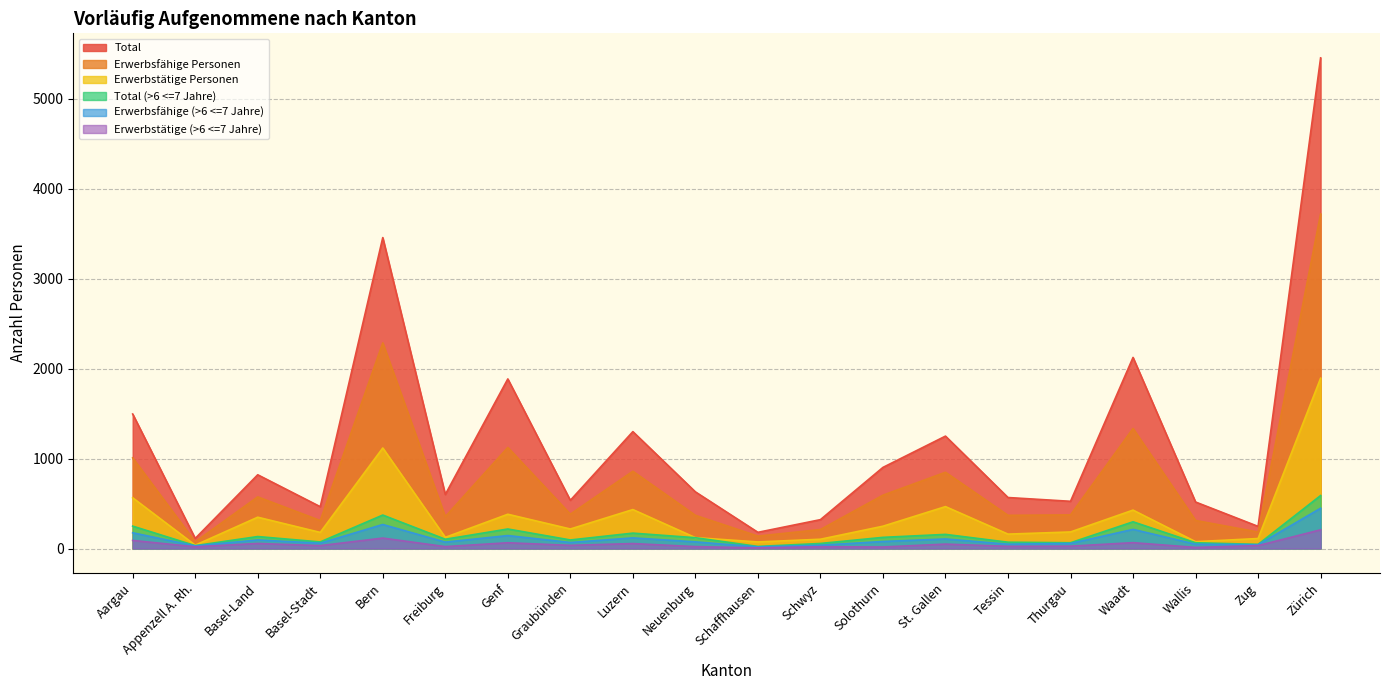

What is the total value across all series at Freiburg?

1274